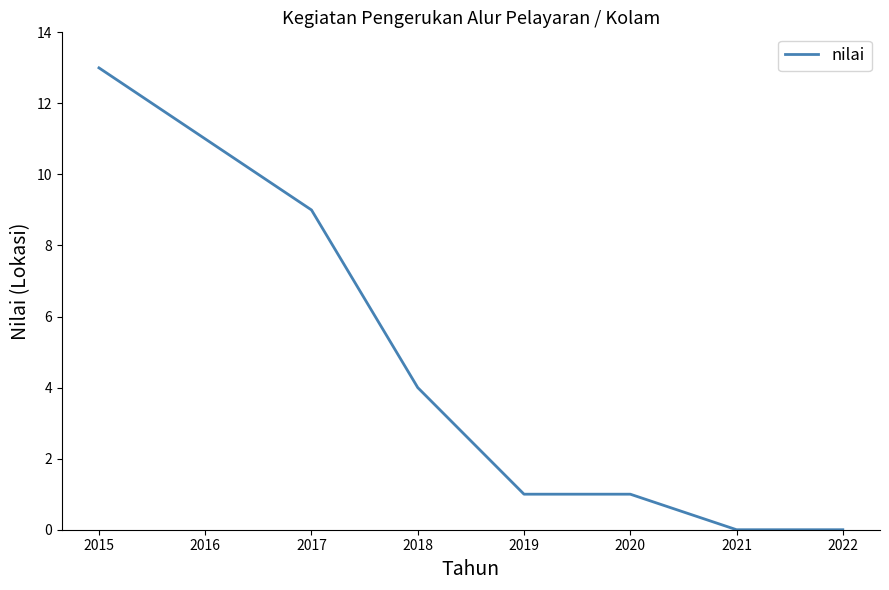

What is the difference between the second highest and minimum values?

11